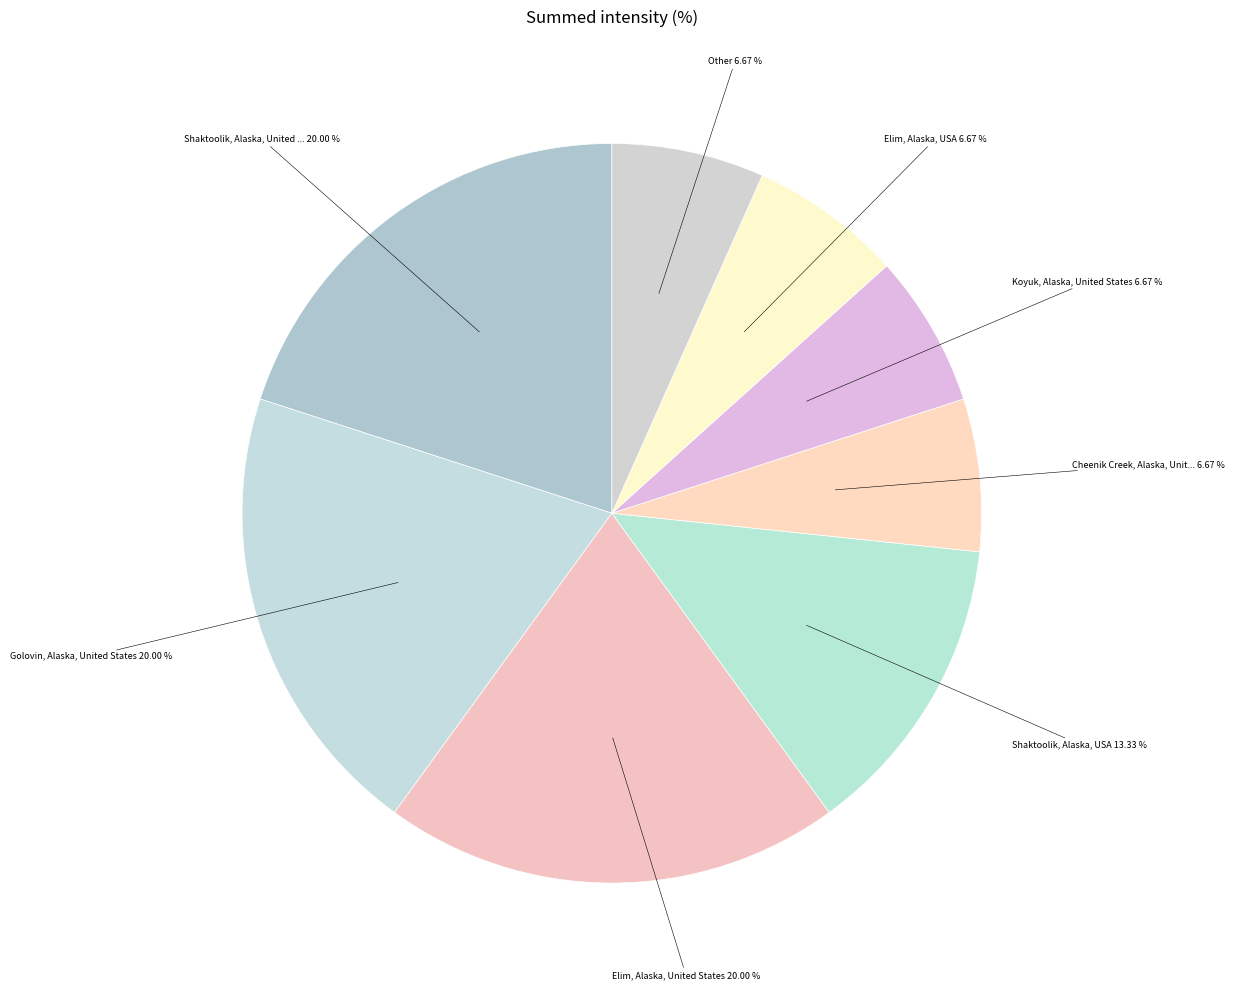

How many slices are in this pie chart?

8